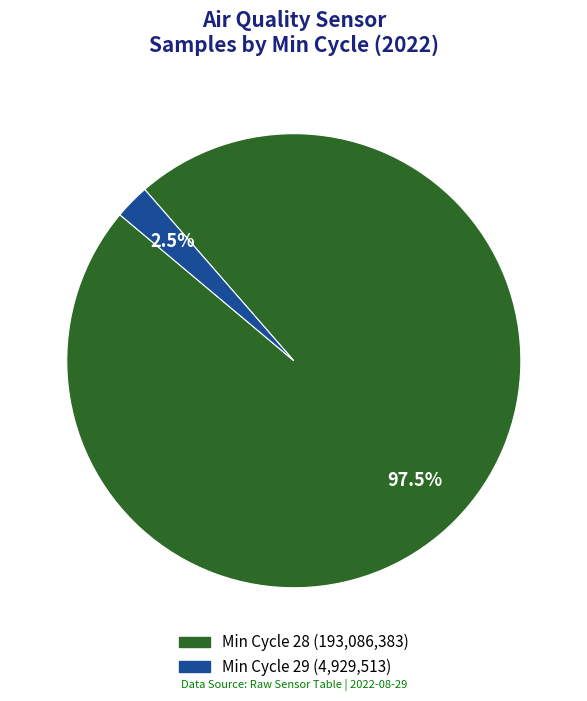

Does any single category account for the majority?

Yes